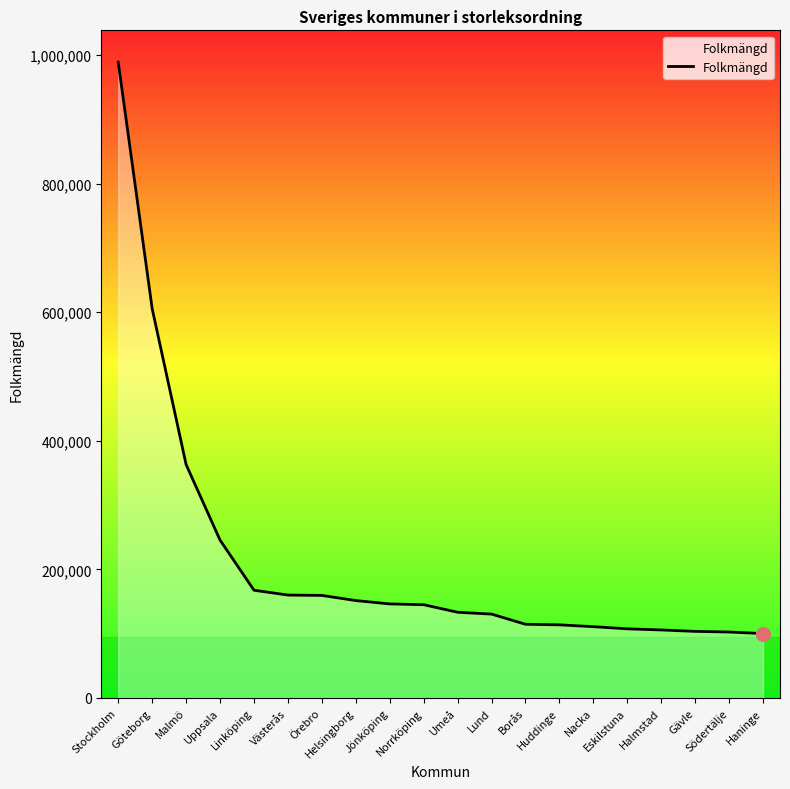

What is the ratio of the value at Haninge to the value at Lund?

0.8